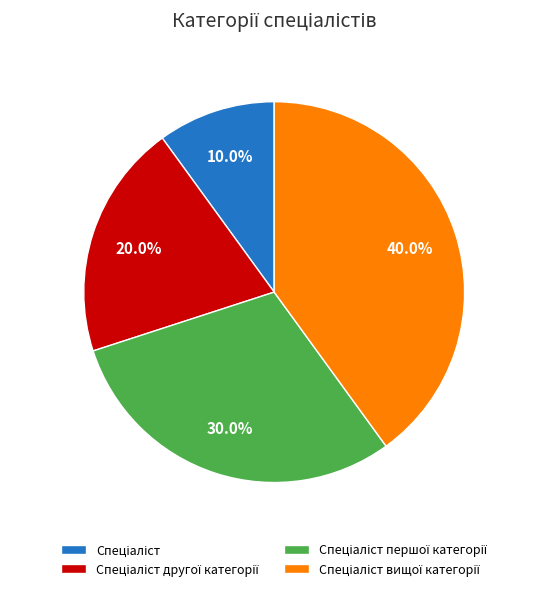

Is there a majority slice in this chart?

No